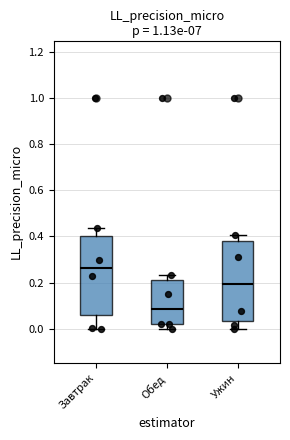

Which box's median line is the lowest?

Обед